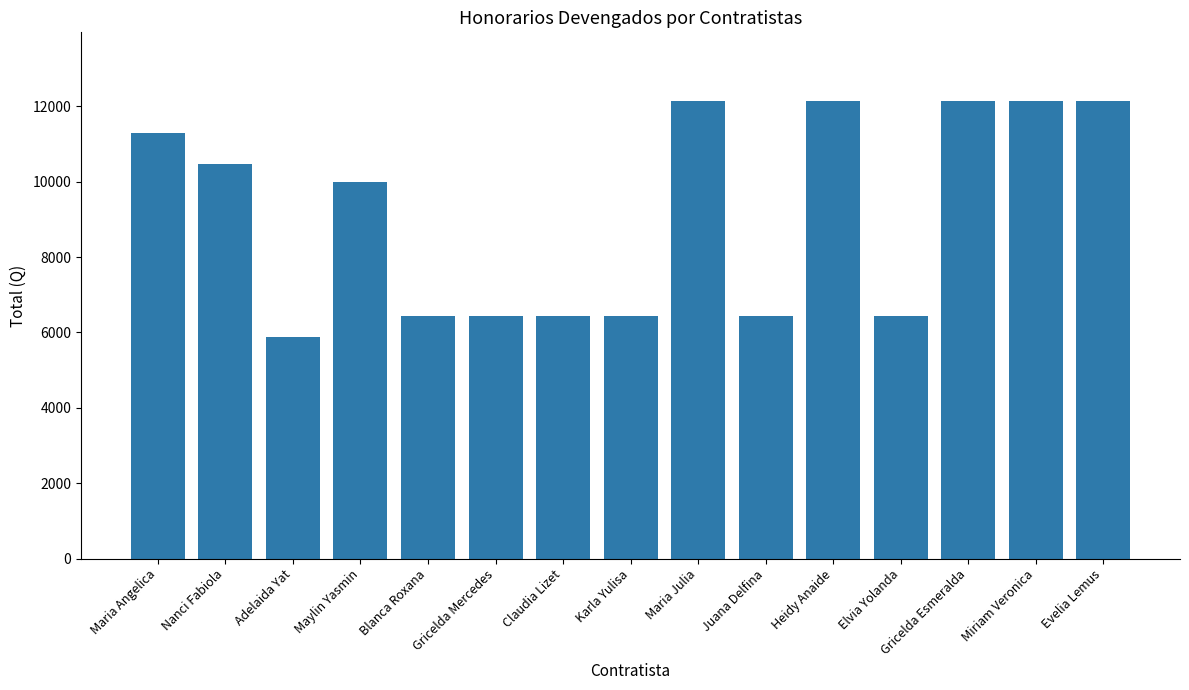

Where does the data first go above 10000?

Maria Angelica